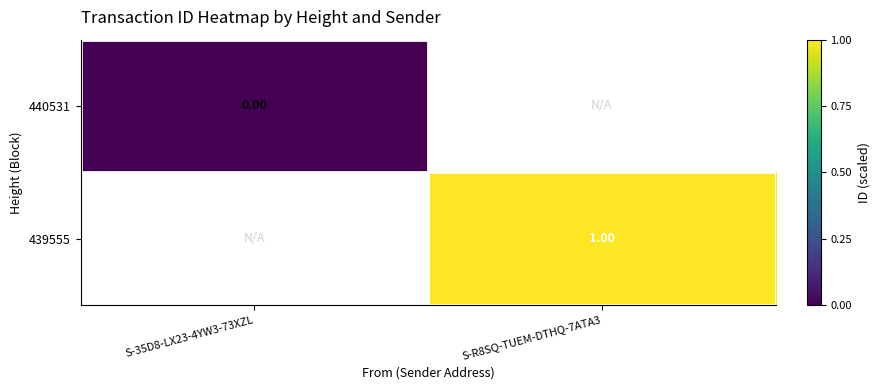

Is the value of 440531 at S-35D8-LX23-4YW3-73XZL greater than the value of 439555 at S-R8SQ-TUEM-DTHQ-7ATA3?

No